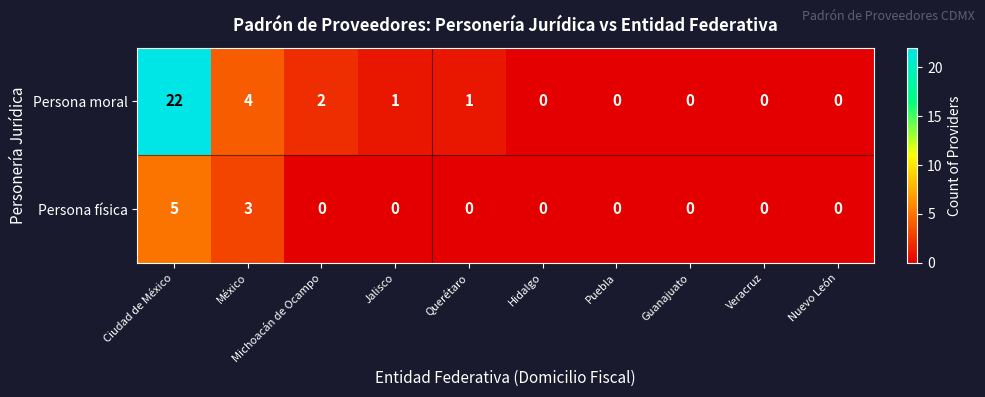

At which label is Persona física closest to 2?

México